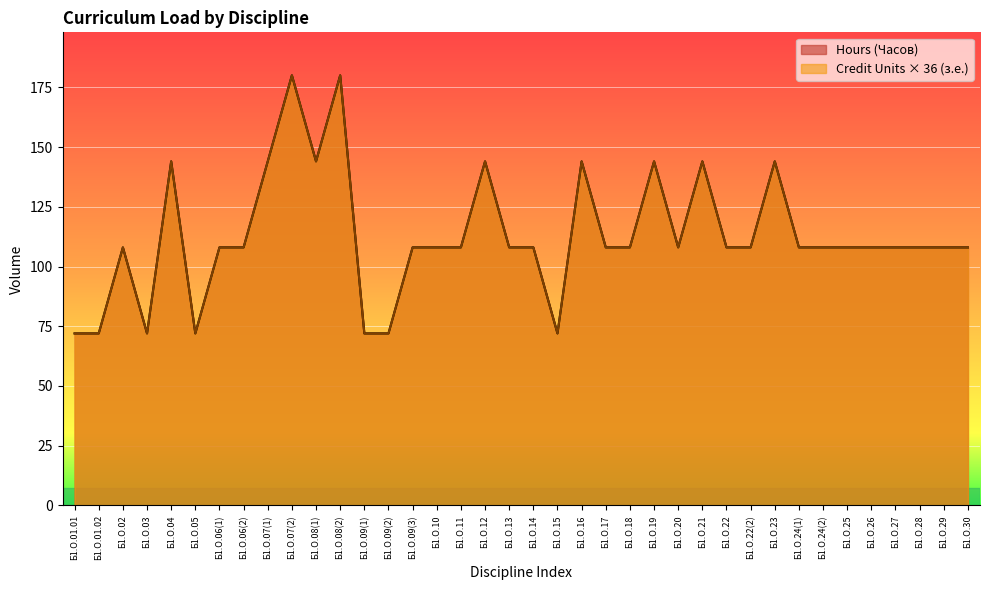

List the series in order of their peak value, highest first.

Credit Units (з.е.), Hours (Часов)